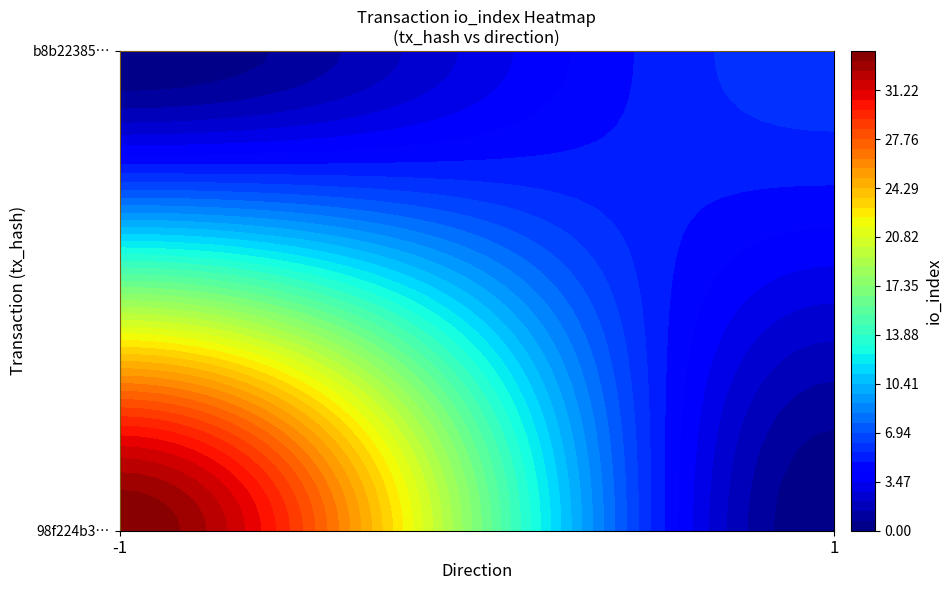

Which series changed the most between direction and io_index?

98f224b3021a20c456d1177094b17da18c72166